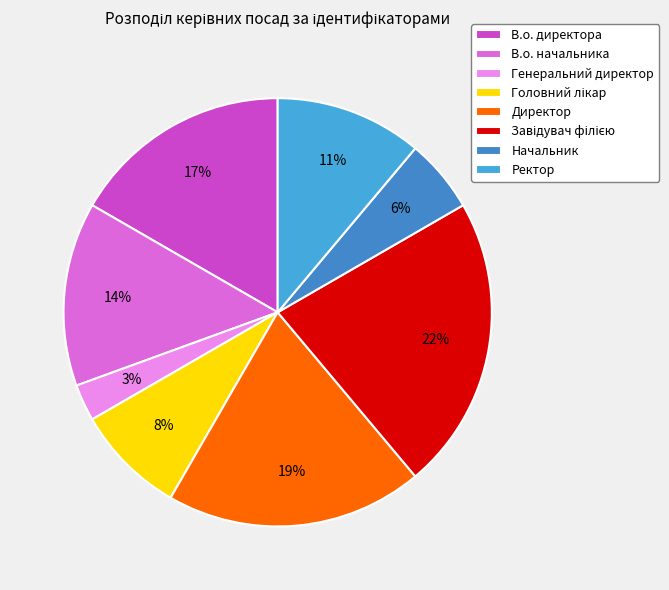

Which category has the biggest portion of the pie?

Завідувач філією